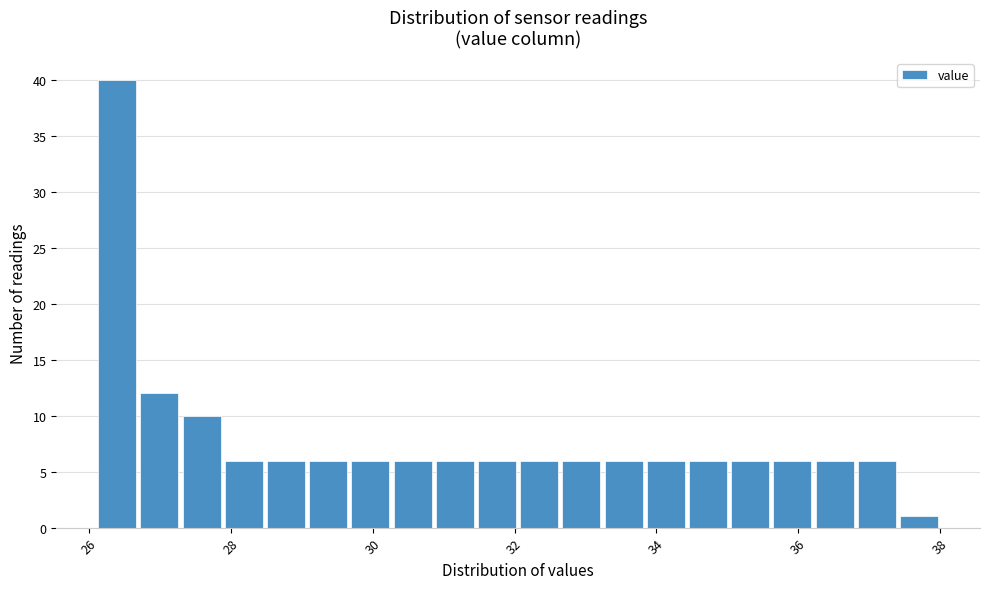

Around what value on the x-axis is the tallest bar? Give the approximate position of its centre, as read against the axis.

26.4